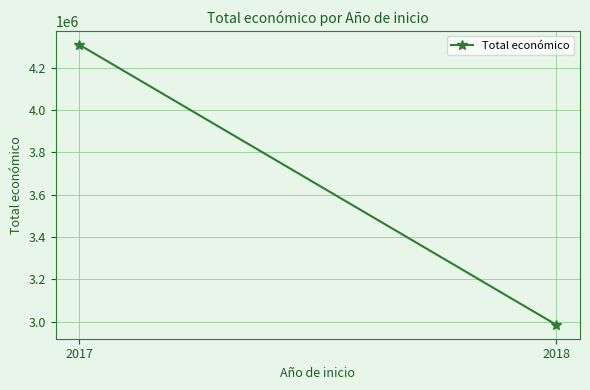

Where is the data nearest to the value 3646895?

2017